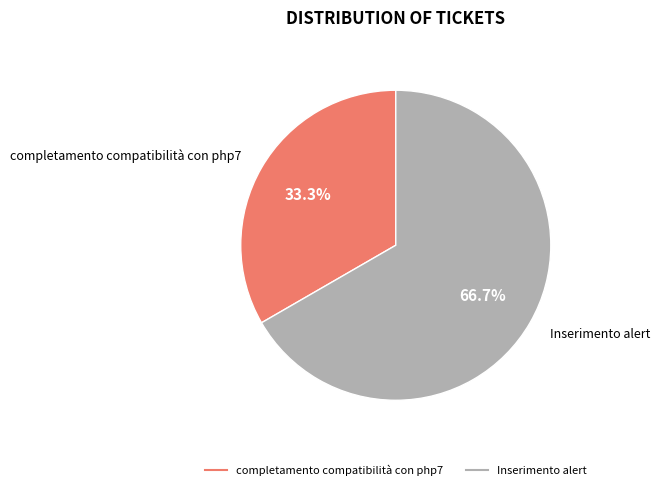

To the nearest percent, what is the average slice percentage?

50%